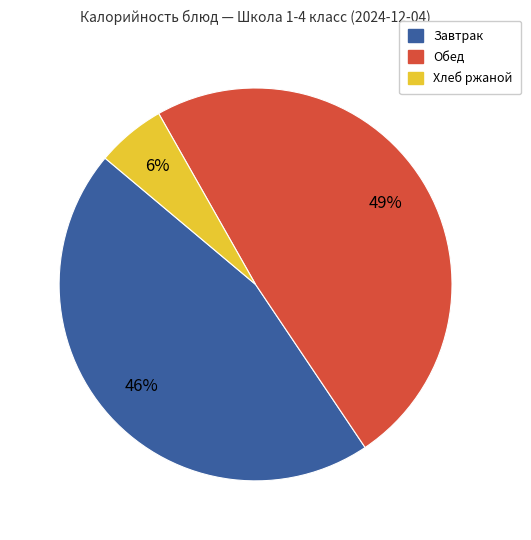

Which has a higher value, Хлеб ржаной or Завтрак?

Завтрак